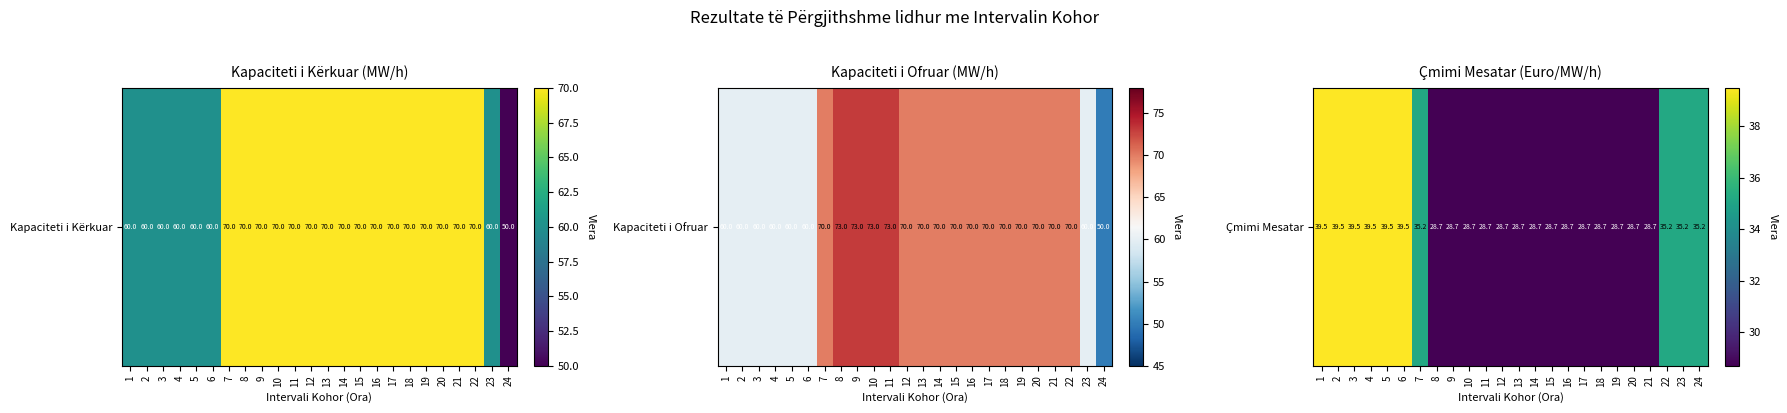

What is the change in value from 1 to 8?

-10.8